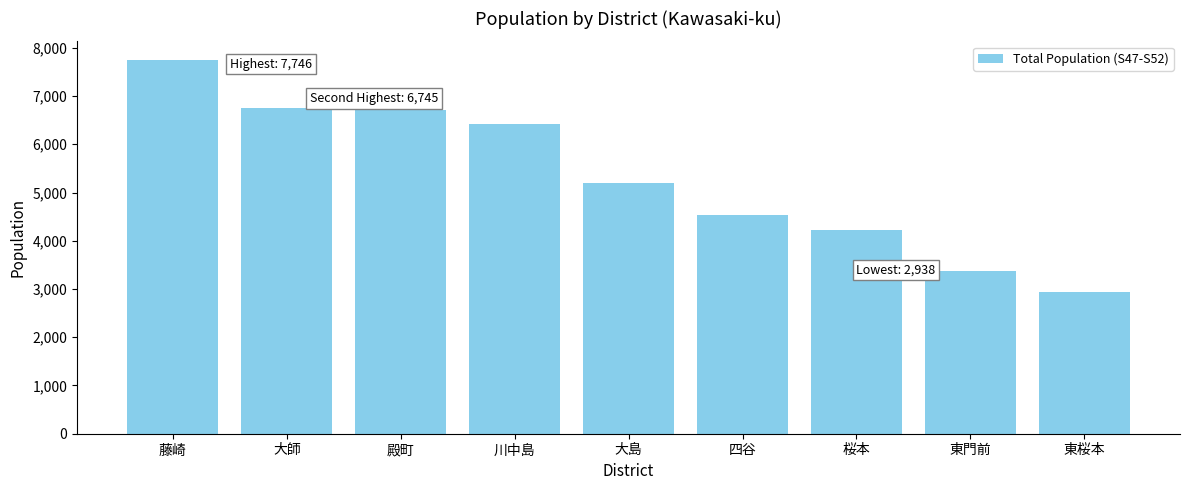

Read the value at 桜本.

4224